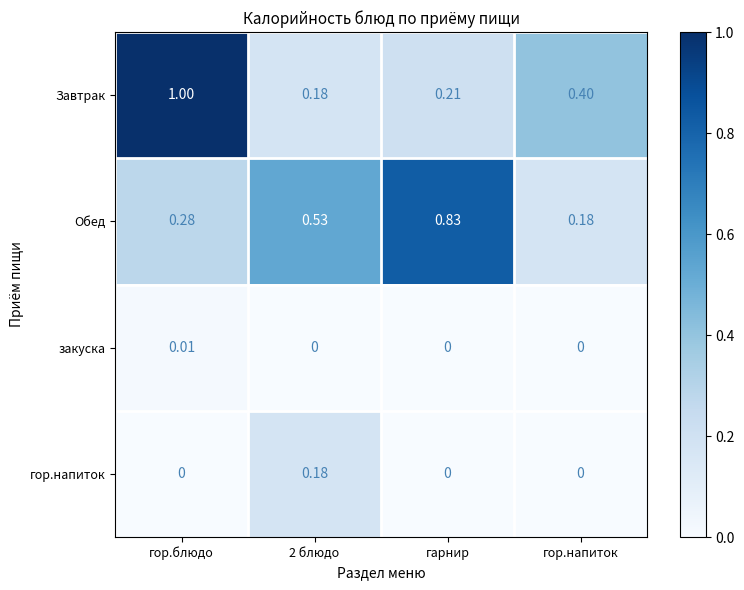

At which category is the sum across all series the highest?

гор.блюдо